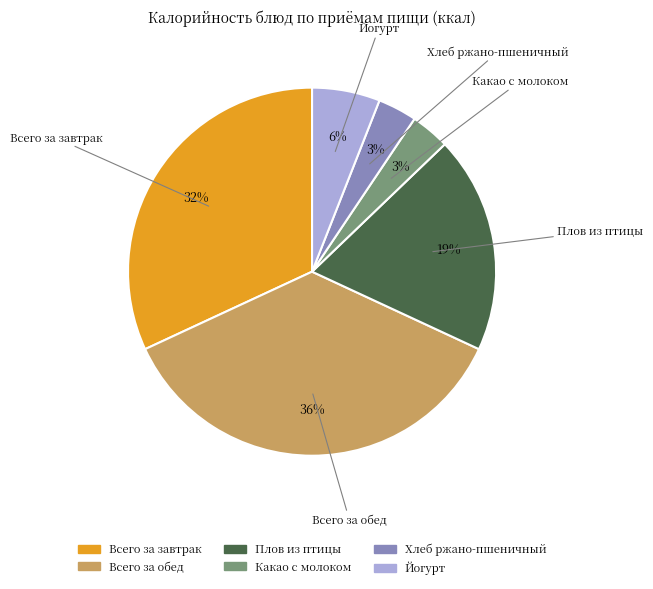

Which category has the biggest portion of the pie?

Всего за обед